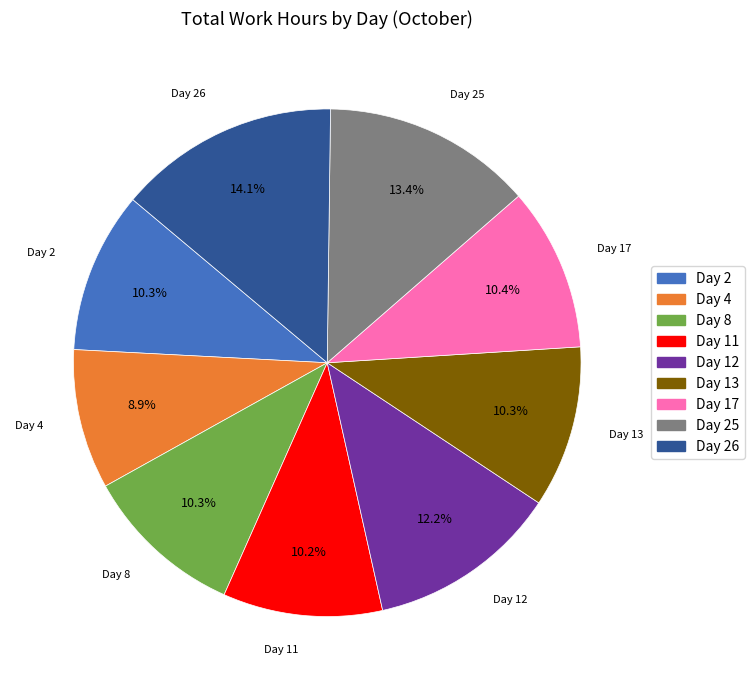

Is there a majority slice in this chart?

No